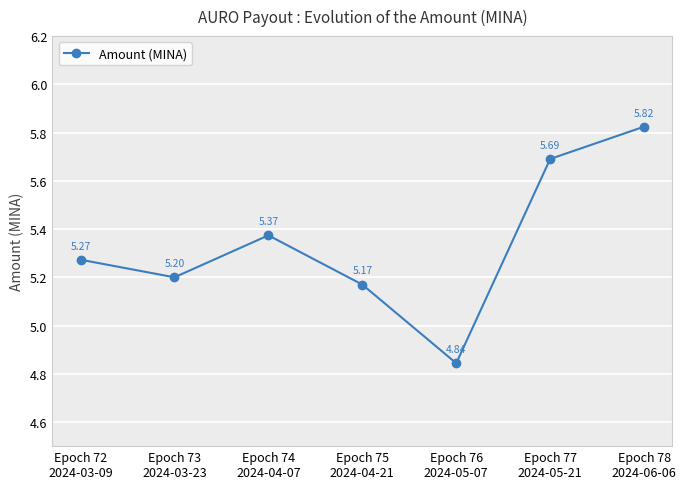

What is the difference between the maximum and minimum values?

1.0